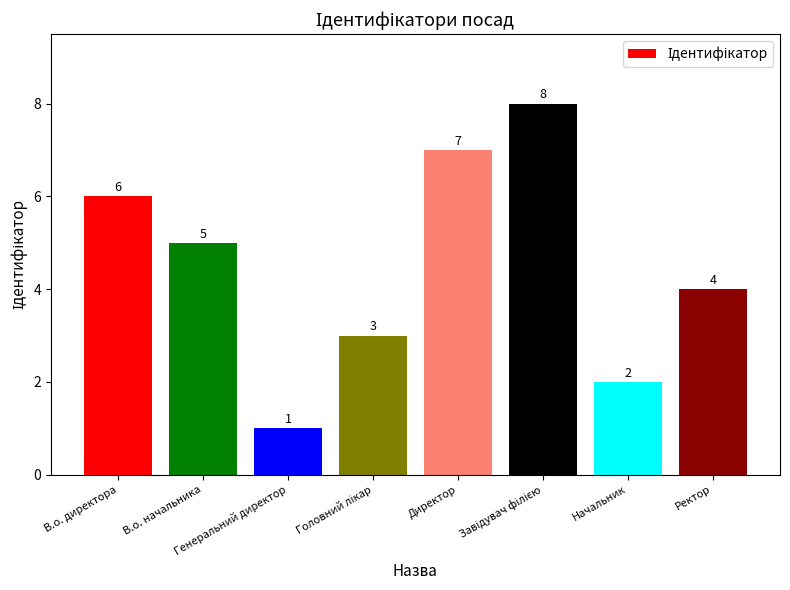

What is the maximum value shown in the chart?

8